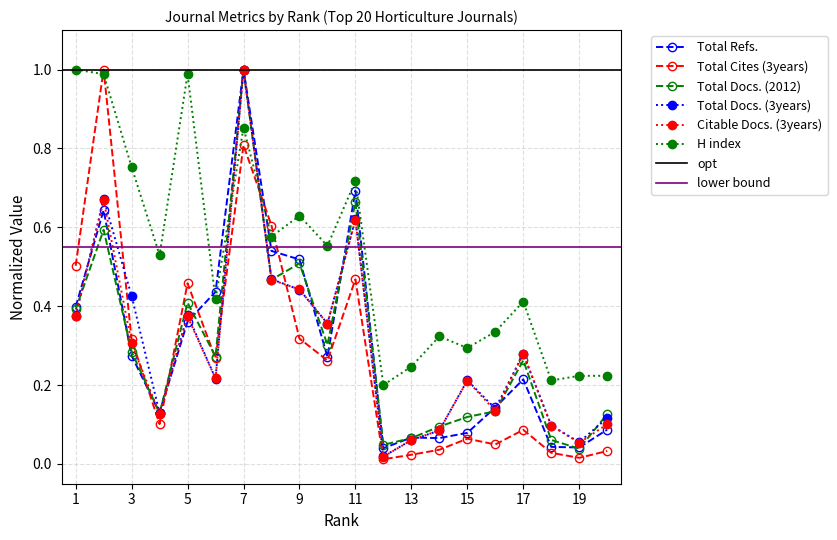

At which category does Total Cites (3years) reach its first local valley?

4